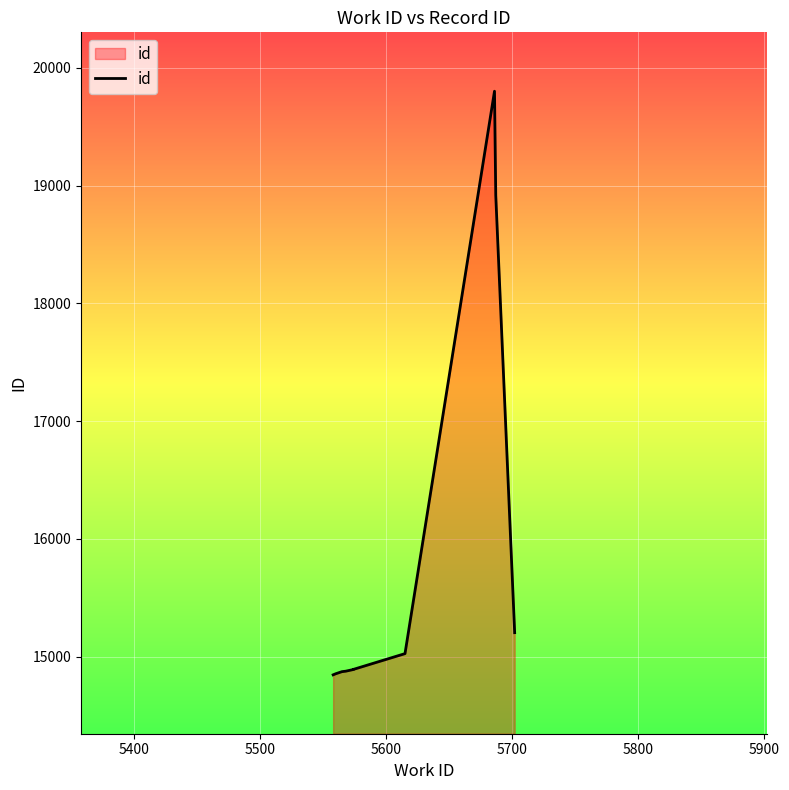

True or false: there are more than 0 points higher than both neighbors.

True